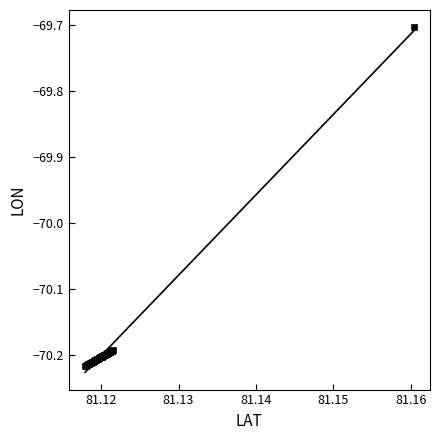

What Y value in the scatter plot is closest to -69?

-69.7